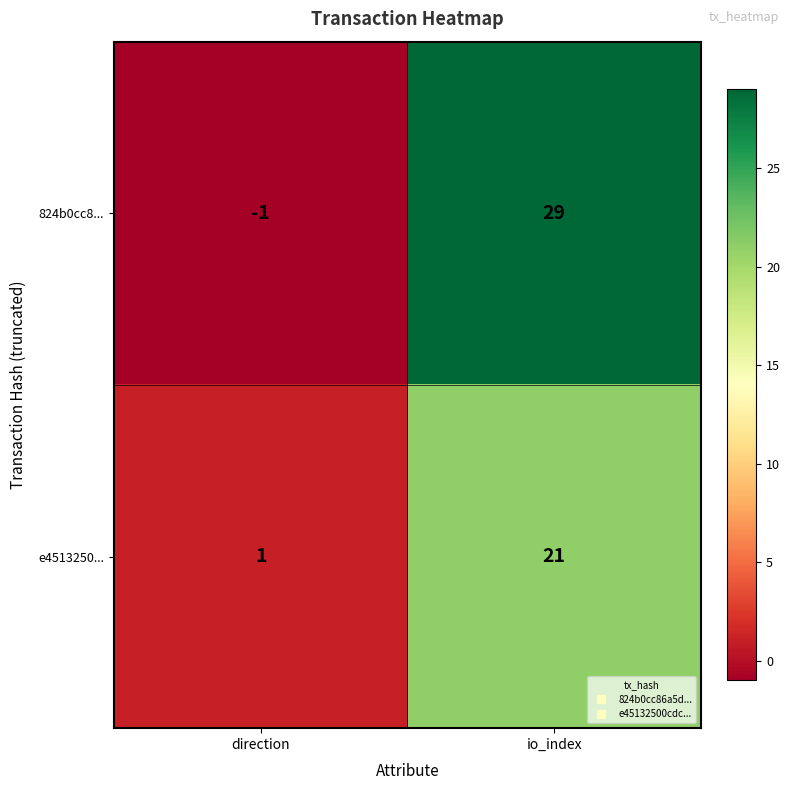

At how many categories does at least one series exceed 3?

1